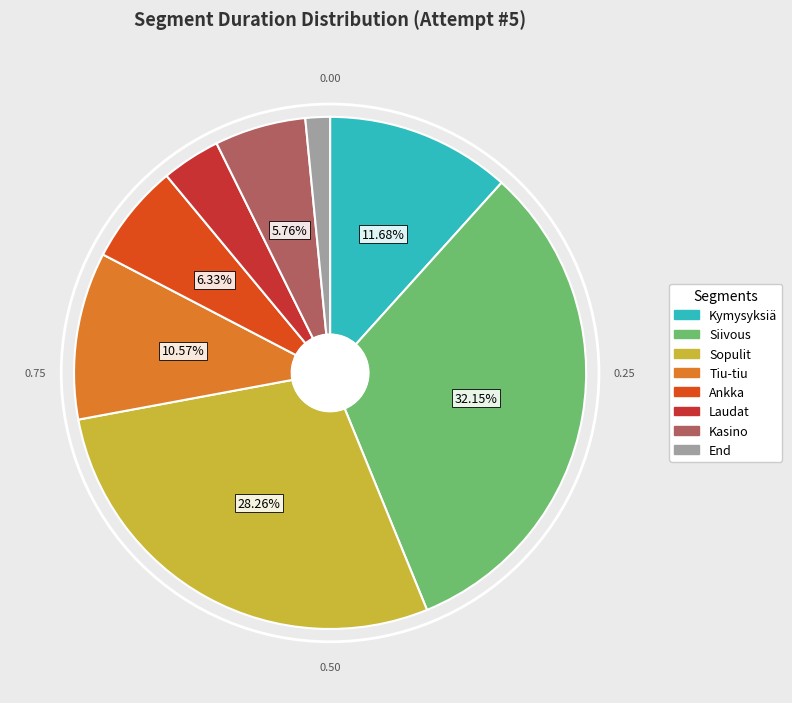

True or false: Siivous accounts for 41% of the total.

False